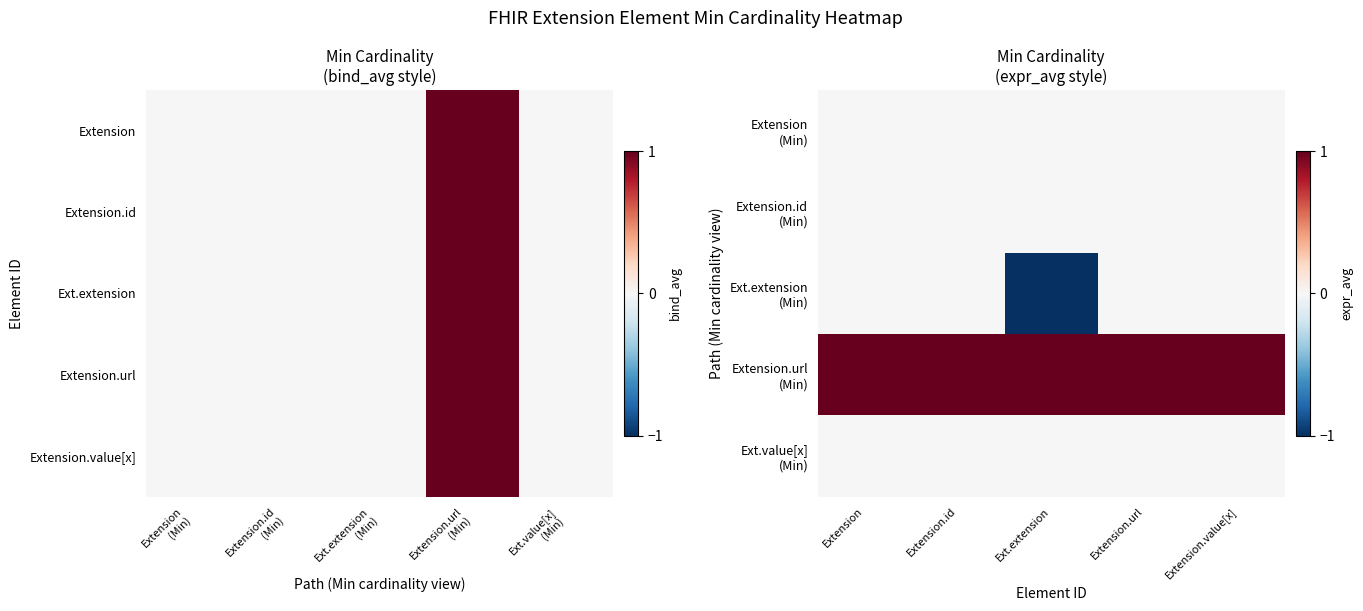

Which has a higher value, Extension.url or Ext.extension?

Extension.url